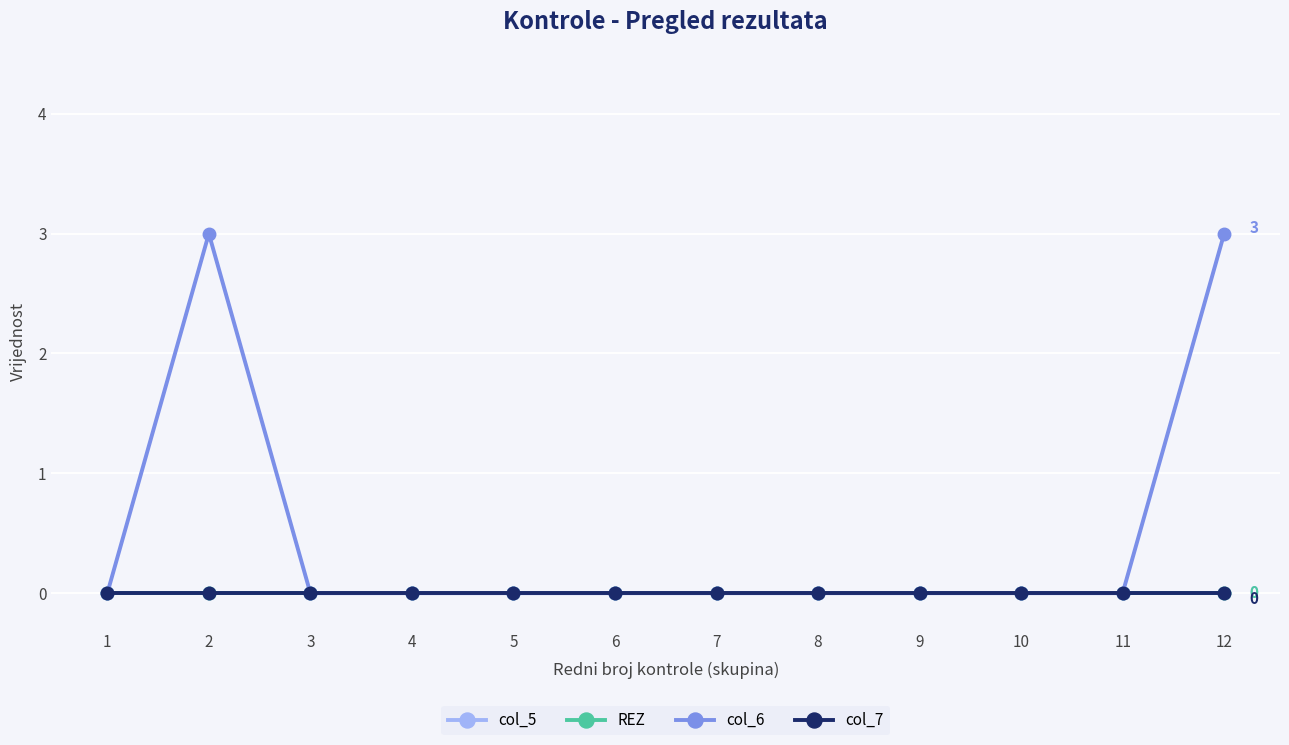

Reading left to right, list all the values displayed in this chart.

col_5: 1=0	2=0	3=0	4=0	5=0	6=0	7=0	8=0	9=0	10=0	11=0	12=0
REZ: 1=0	2=0	3=0	4=0	5=0	6=0	7=0	8=0	9=0	10=0	11=0	12=0
col_6: 1=0	2=3	3=0	4=0	5=0	6=0	7=0	8=0	9=0	10=0	11=0	12=3
col_7: 1=0	2=0	3=0	4=0	5=0	6=0	7=0	8=0	9=0	10=0	11=0	12=0